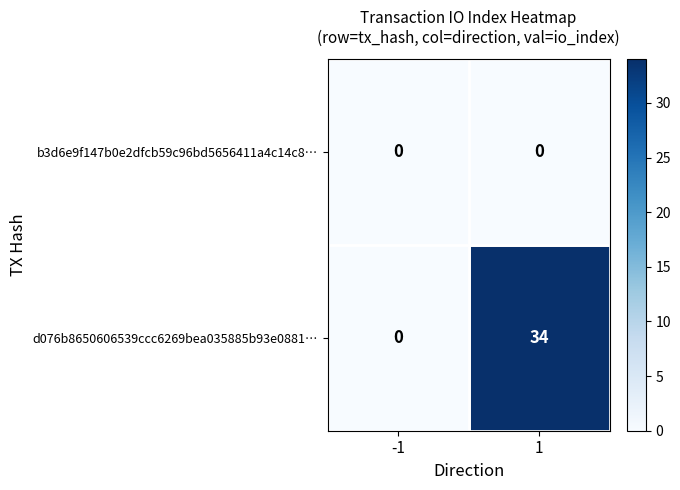

Rank the series at 1 from highest to lowest value.

d076b8650606539ccc6269bea035885b93e0881…, b3d6e9f147b0e2dfcb59c96bd5656411a4c14c8…